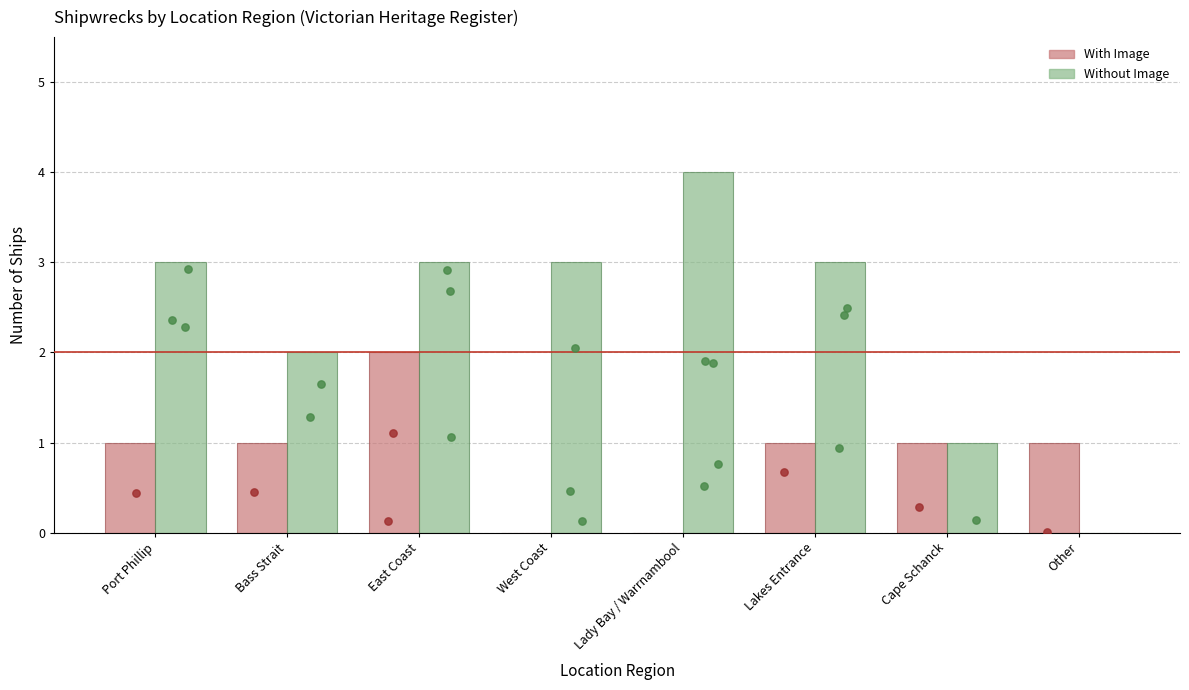

Which series has the largest total across all categories?

Without Image